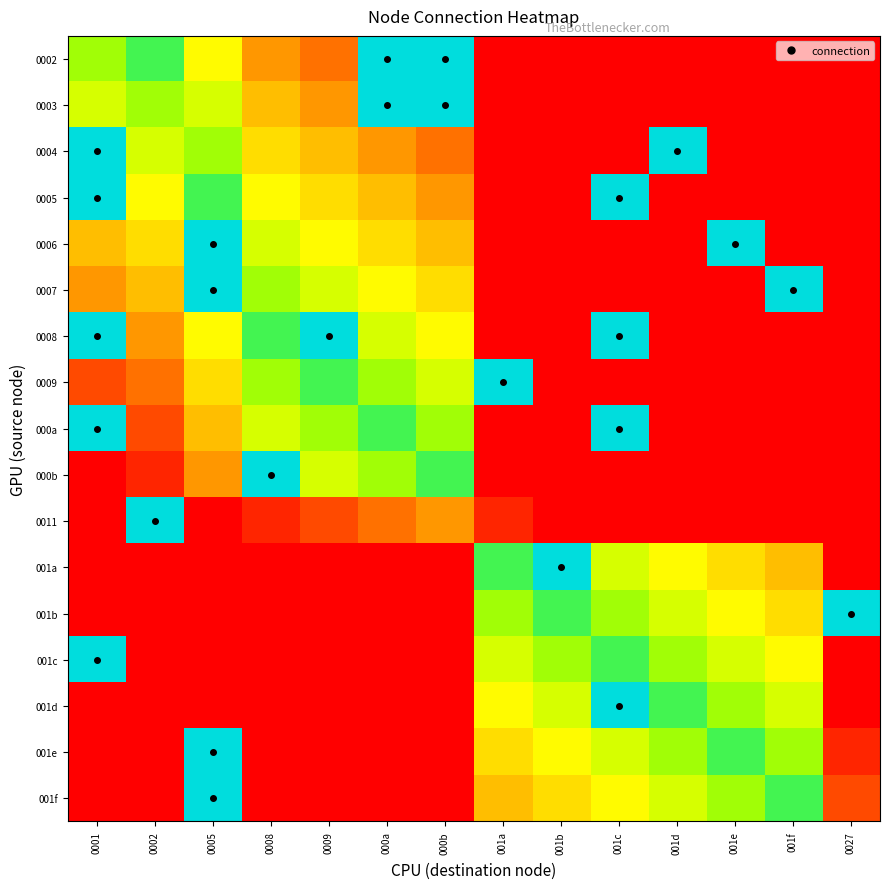

At how many categories does at least one series exceed 13?

14